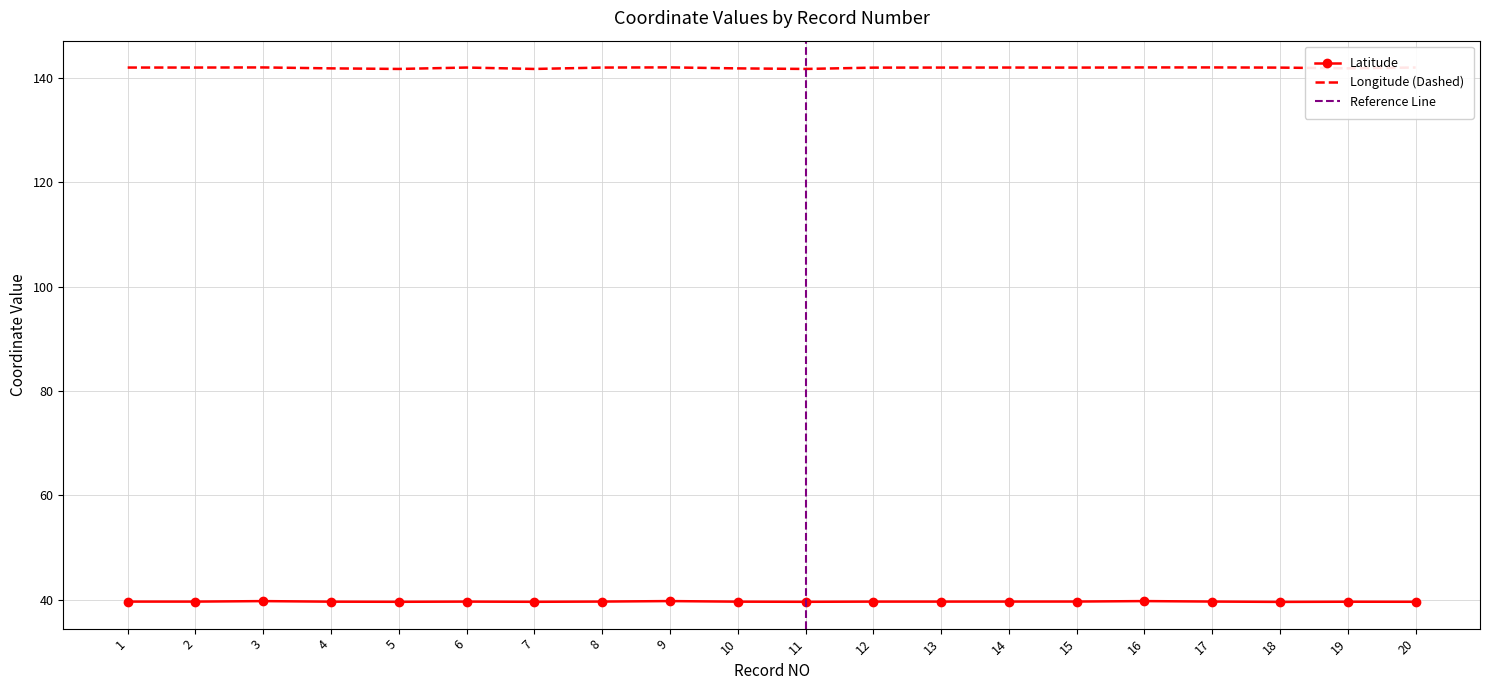

True or false: Longitude and Latitude cross at least once.

False